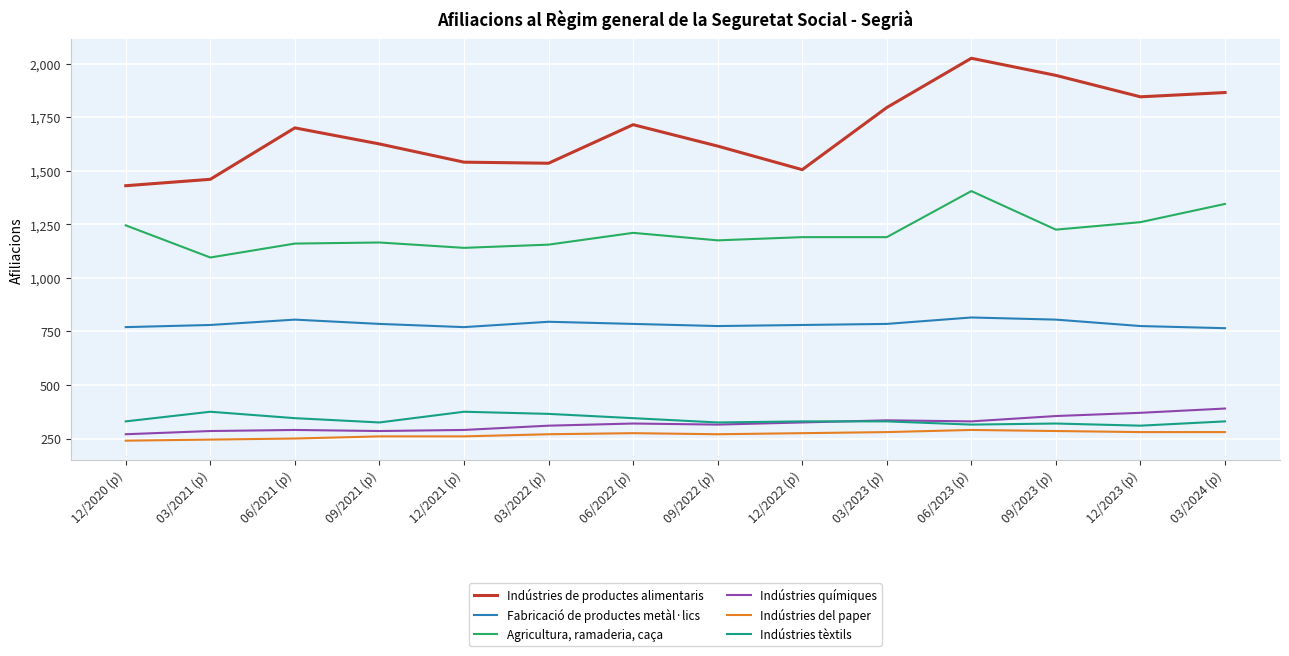

Which series has the largest total across all categories?

Indústries de productes alimentaris